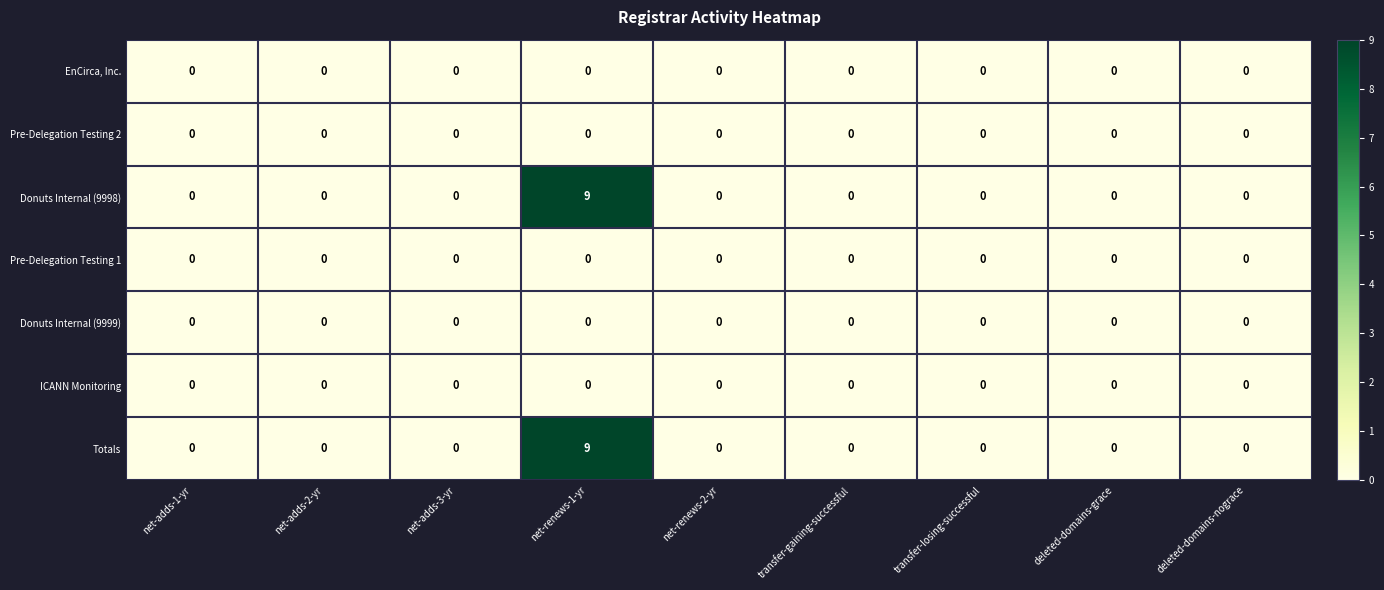

At which category is the sum across all series the highest?

net-renews-1-yr